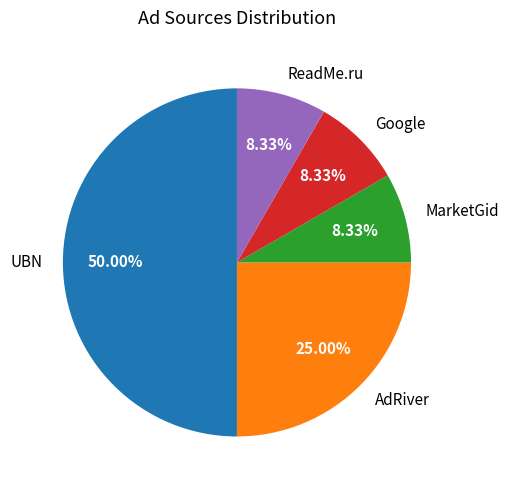

Count the number of slices in the pie.

5